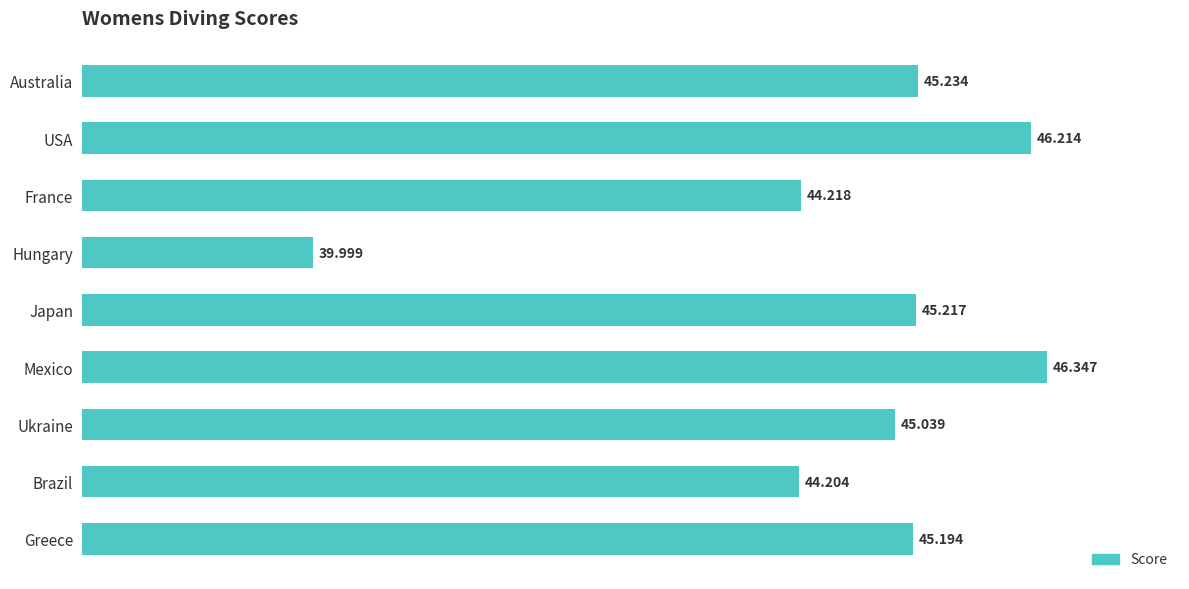

List the labels in order of value, smallest first.

Hungary, Brazil, France, Ukraine, Greece, Japan, Australia, USA, Mexico